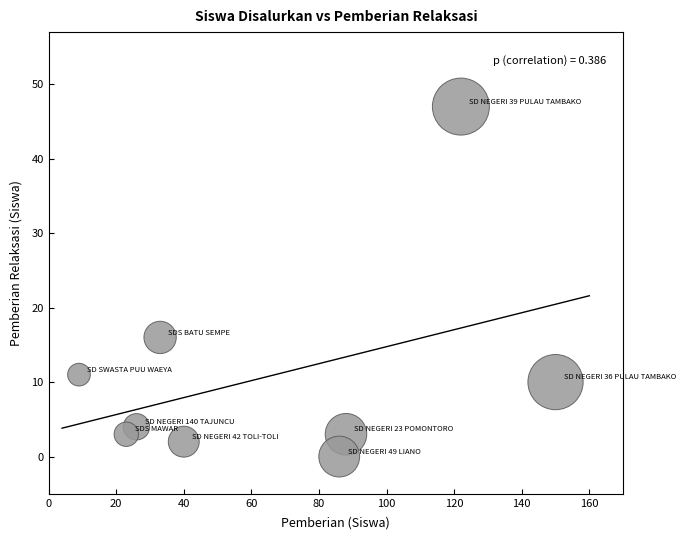

What is the range of X values (max minus min)?

141